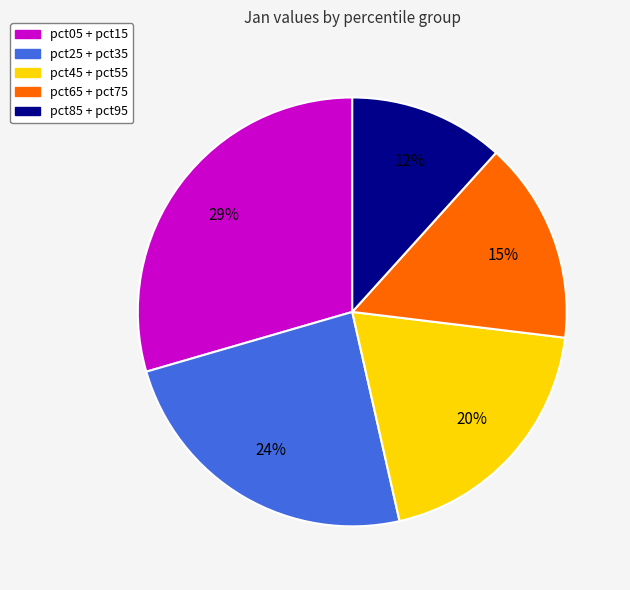

Is there a majority slice in this chart?

No